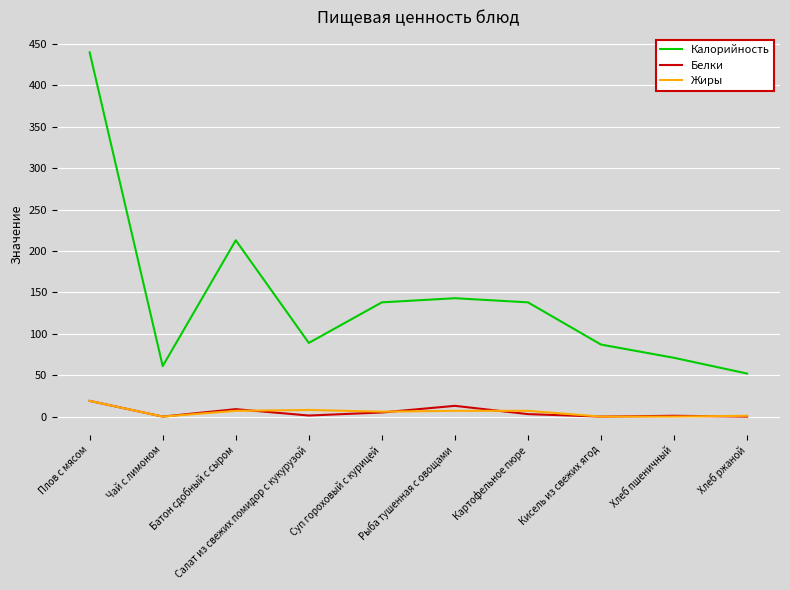

Does the chart display data point markers on the line(s)?

No